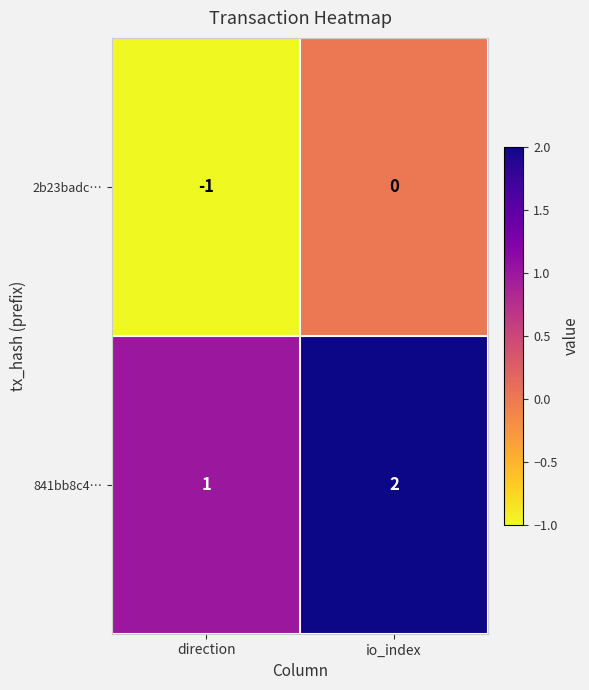

The 841bb8c4… series shows 1 at io_index. True or false?

False